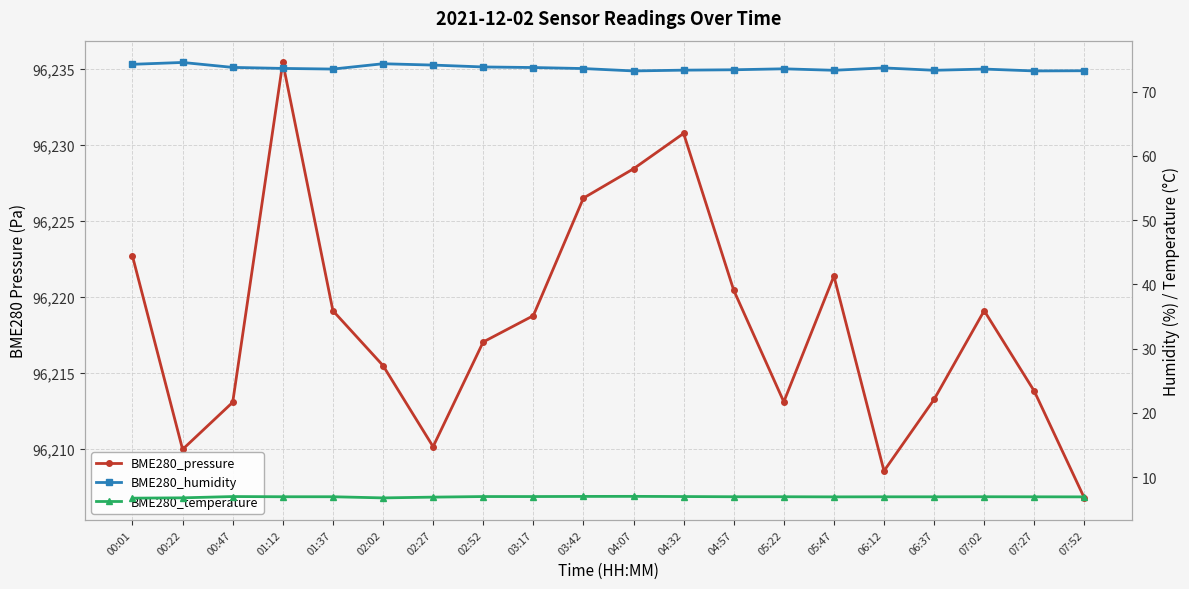

True or false: BME280_temperature has more than 0 points higher than both neighbors.

True